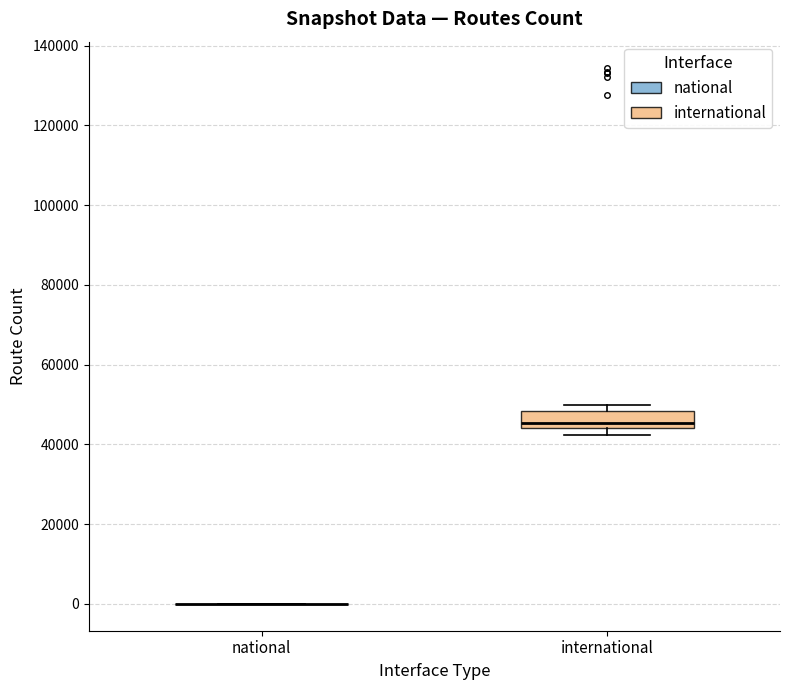

Which box is the tallest, from its lower edge to its upper edge?

international